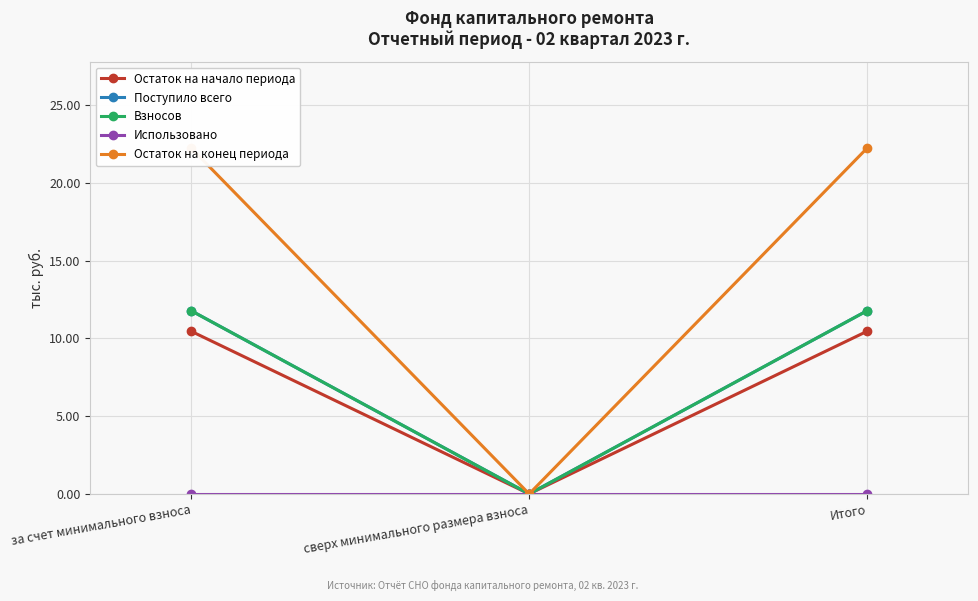

What are all the series names shown in the legend?

Остаток на начало периода, Поступило всего, Взносов, Использовано, Остаток на конец периода